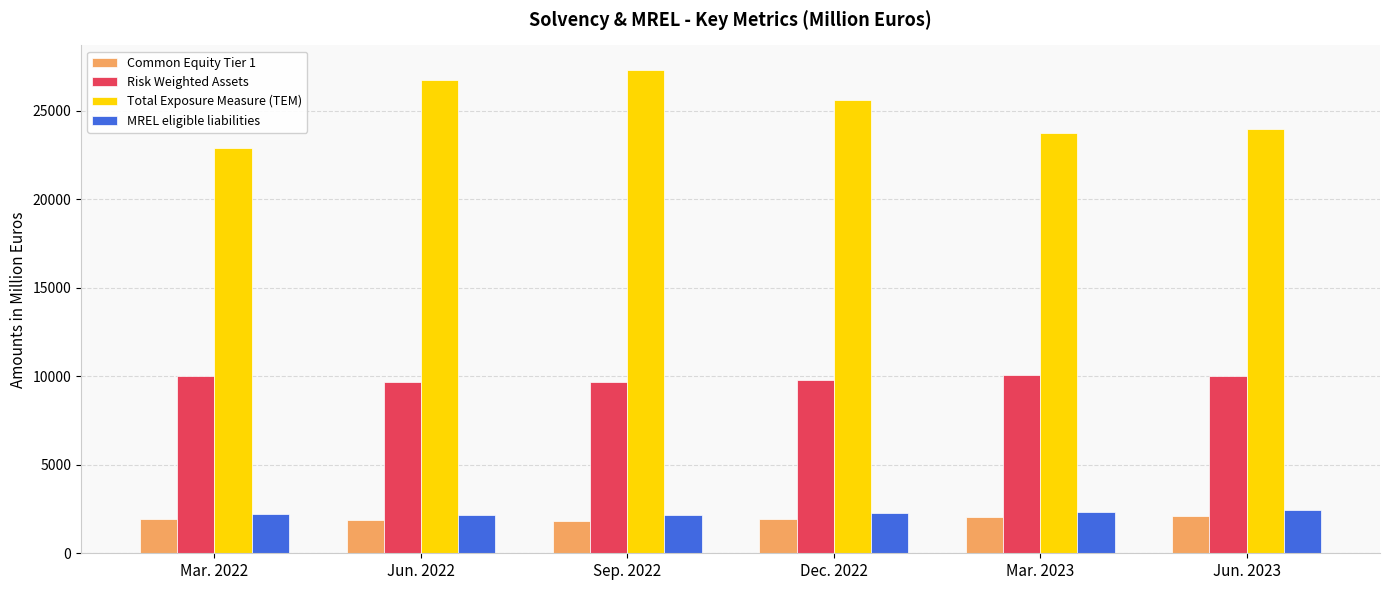

List the series in order of their peak value, highest first.

Total Exposure Measure (TEM), Risk Weighted Assets, MREL eligible liabilities, Common Equity Tier 1